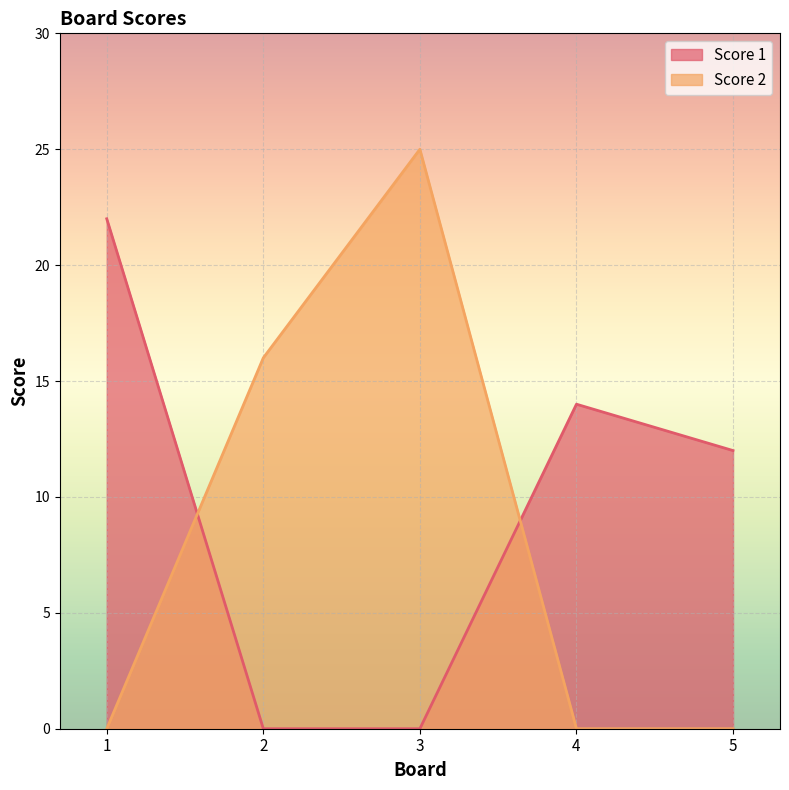

At 4, list the series in order from largest to smallest.

Score 1, Score 2